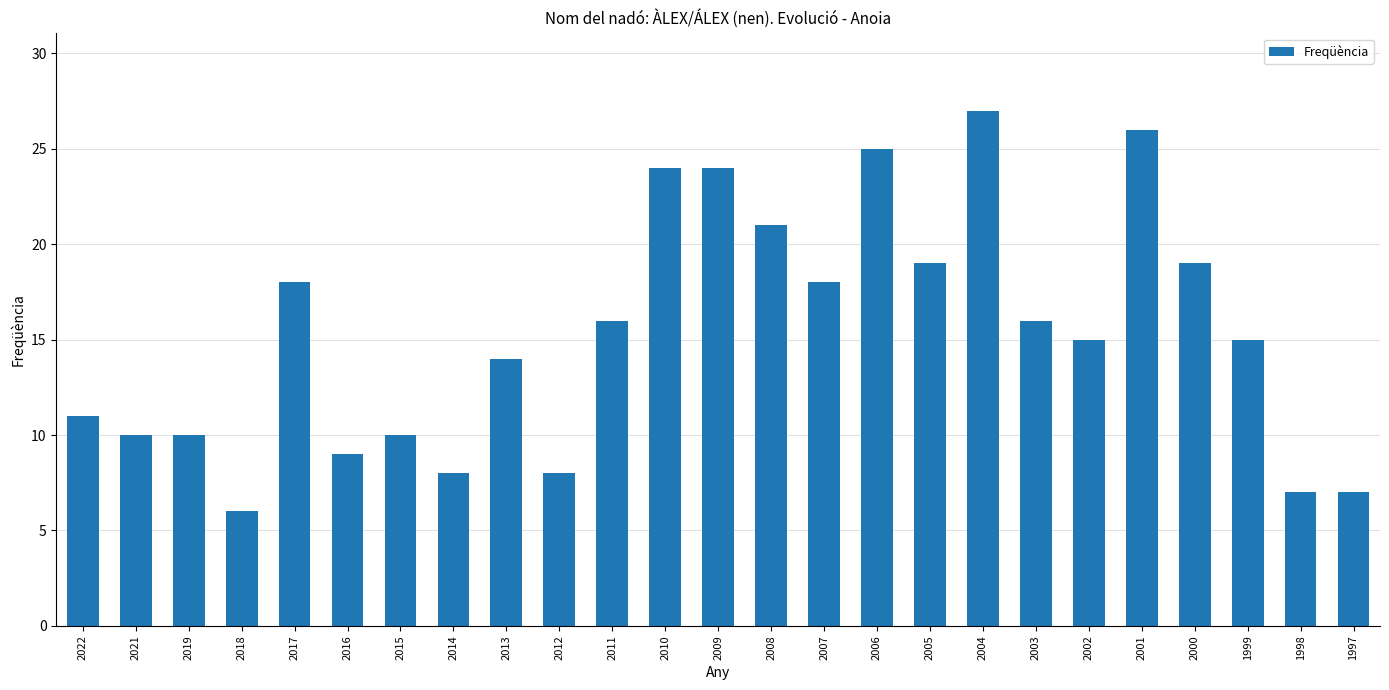

Count the number of data series in this chart.

1